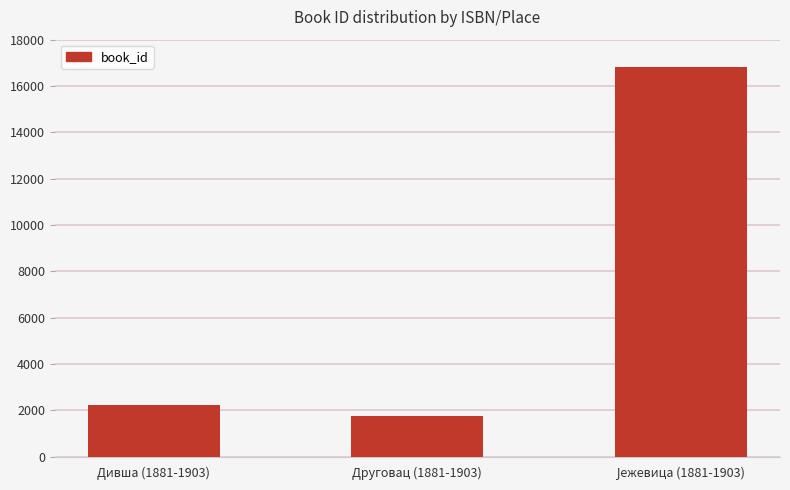

Reading left to right, what are all the values shown in this chart?

2221	1763	16809